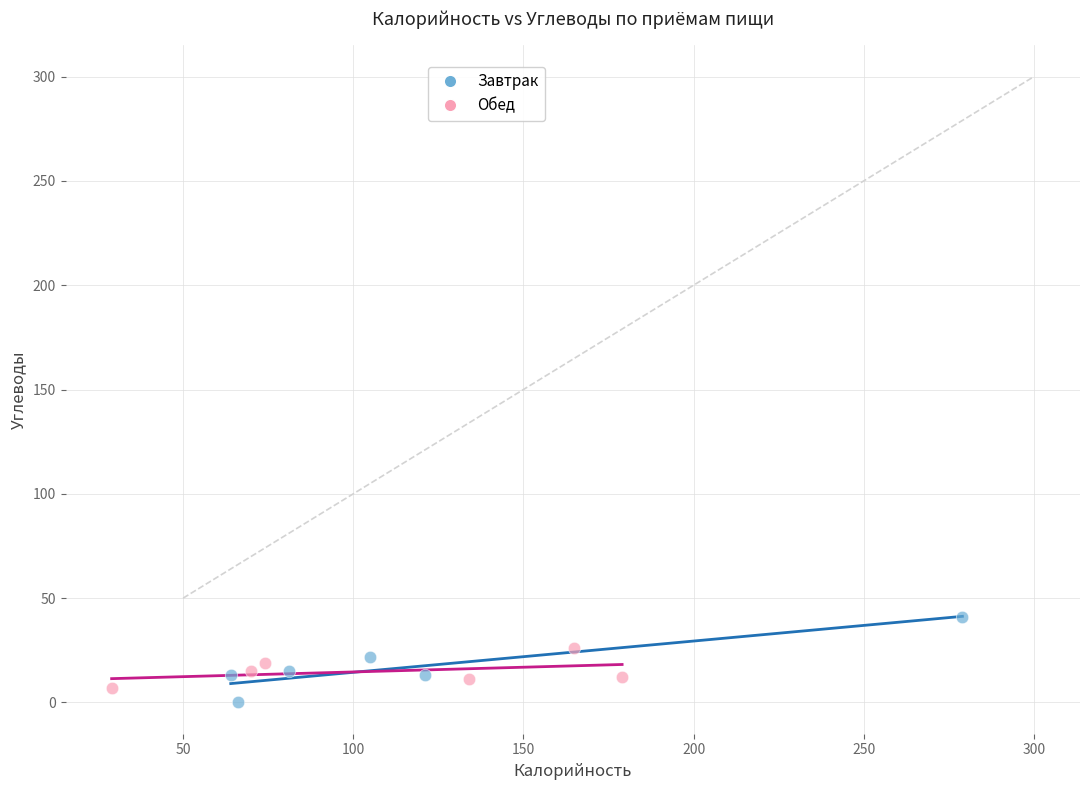

Which series contains the highest Y value?

Завтрак